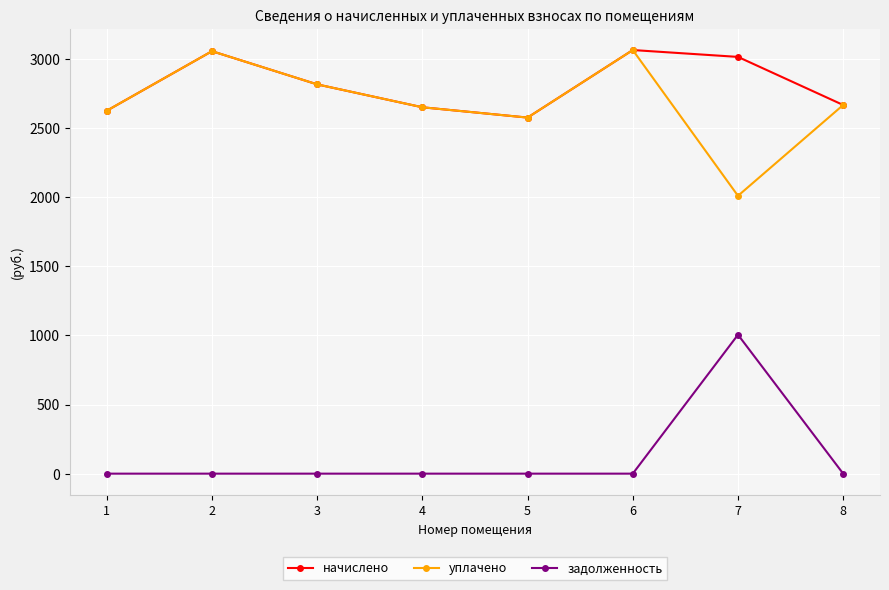

Is this an area chart (filled region under the line)?

No